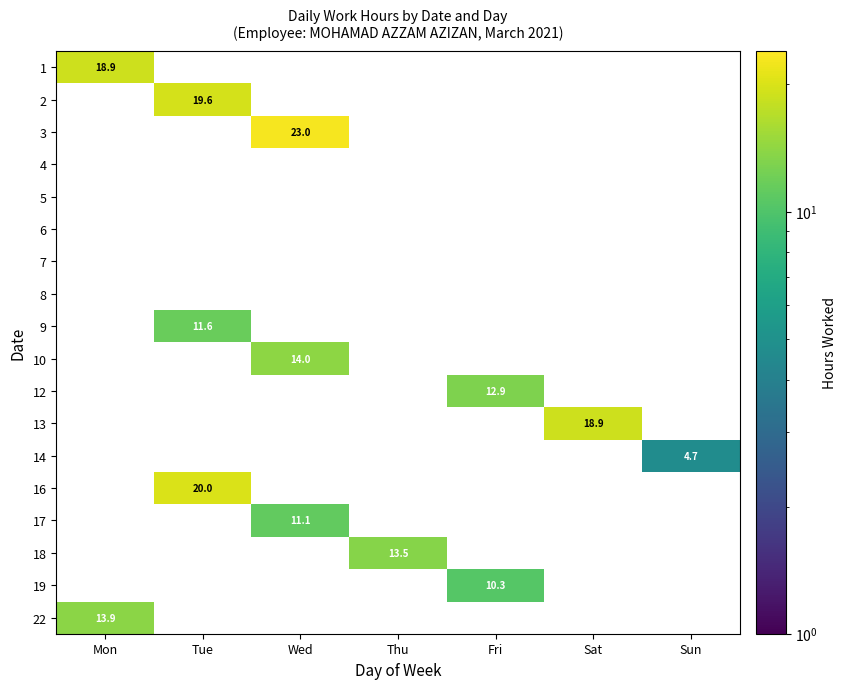

True or false: 16 has a value of 20.0 at Tue.

True